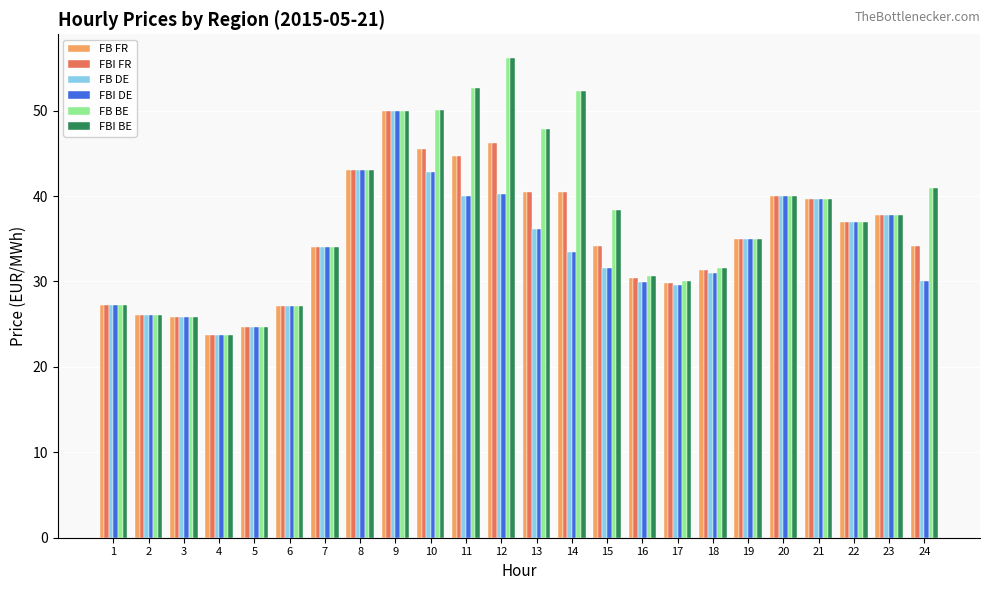

What is the difference between the maximum and minimum values in the FB DE series?

26.2